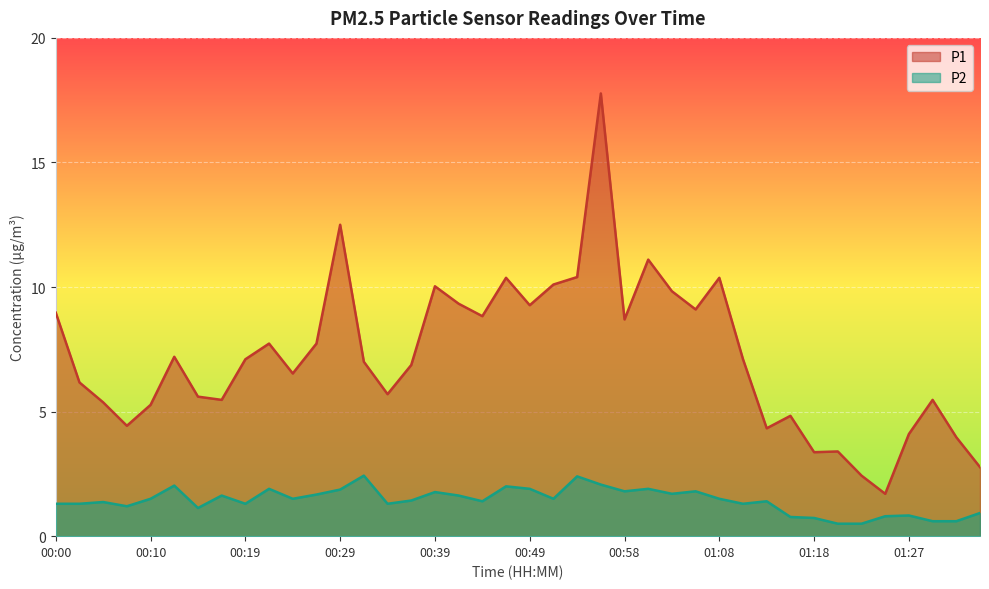

What is the smallest value displayed?

0.5